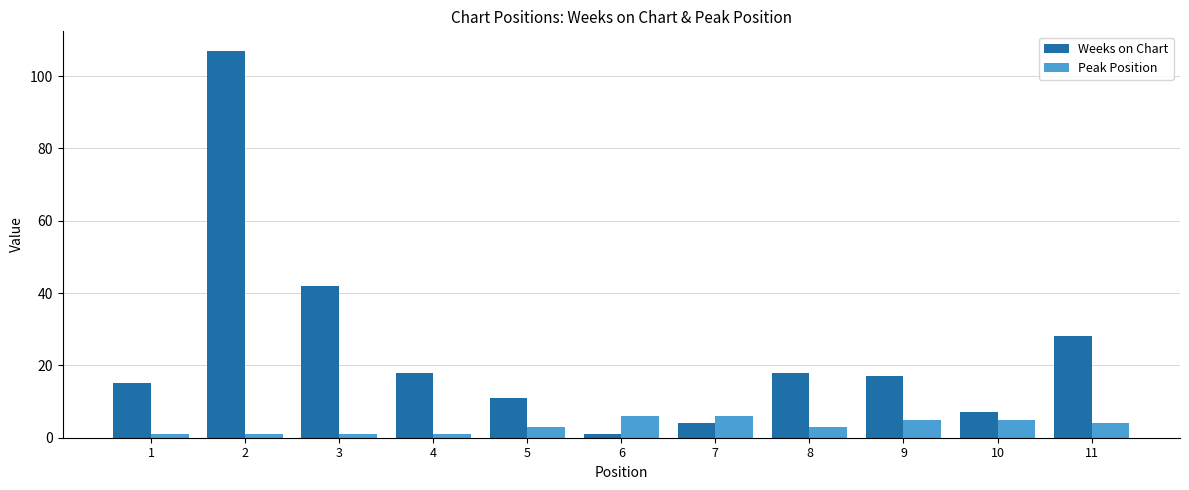

How many data points does each series have?

11